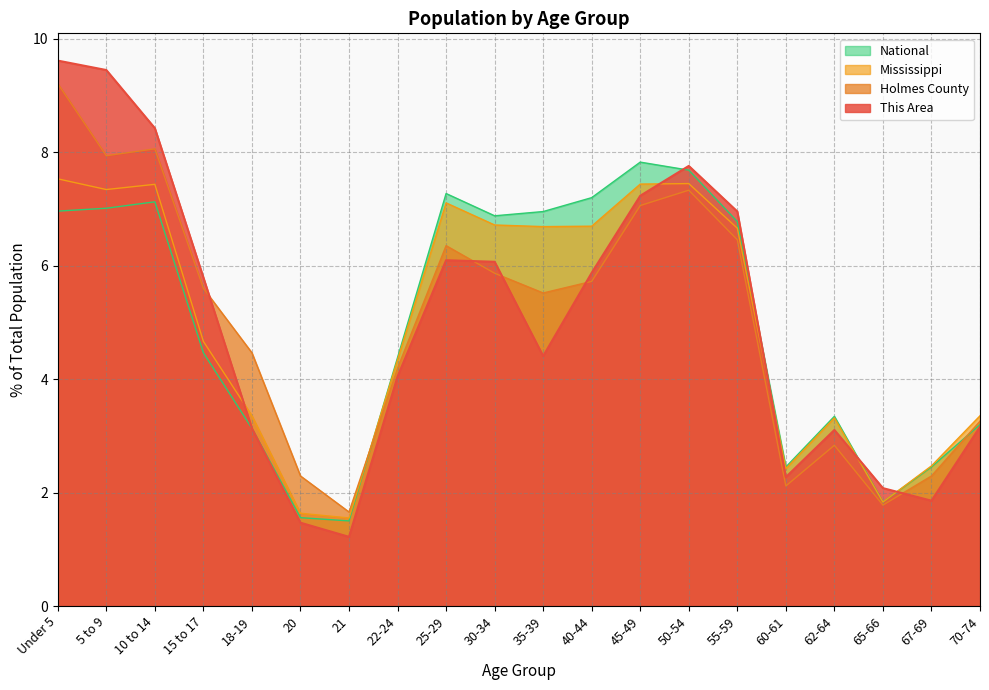

How many interior local peaks does the Holmes County series have?

4